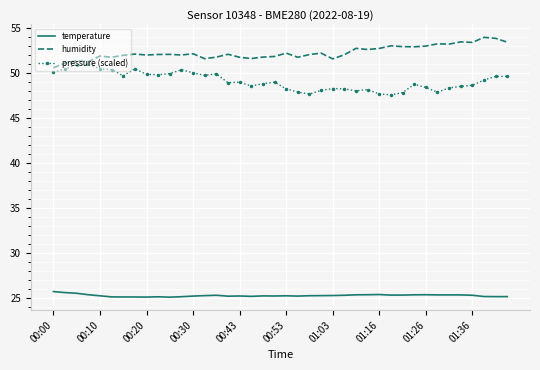

What is the smallest value displayed?

25.1